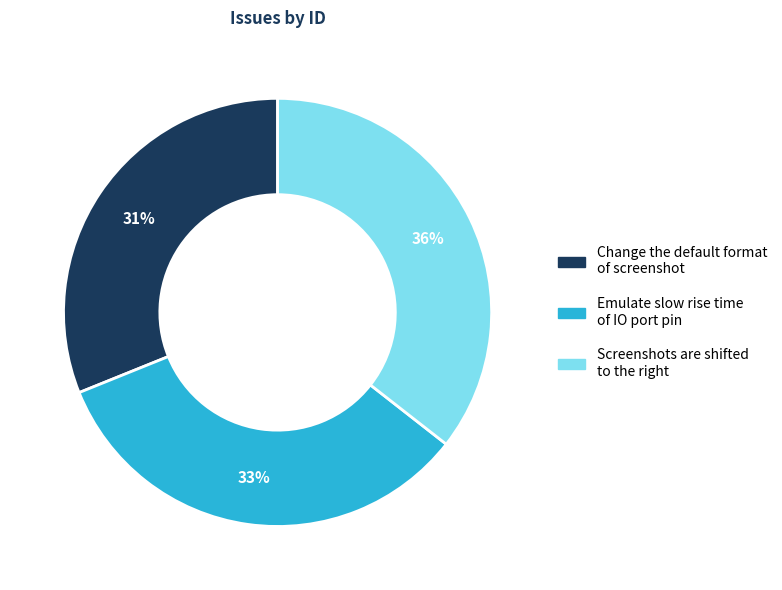

Rank the categories by value from lowest to highest.

Change the default format of screenshot, Emulate slow rise time of IO port pin, Screenshots are shifted to the right